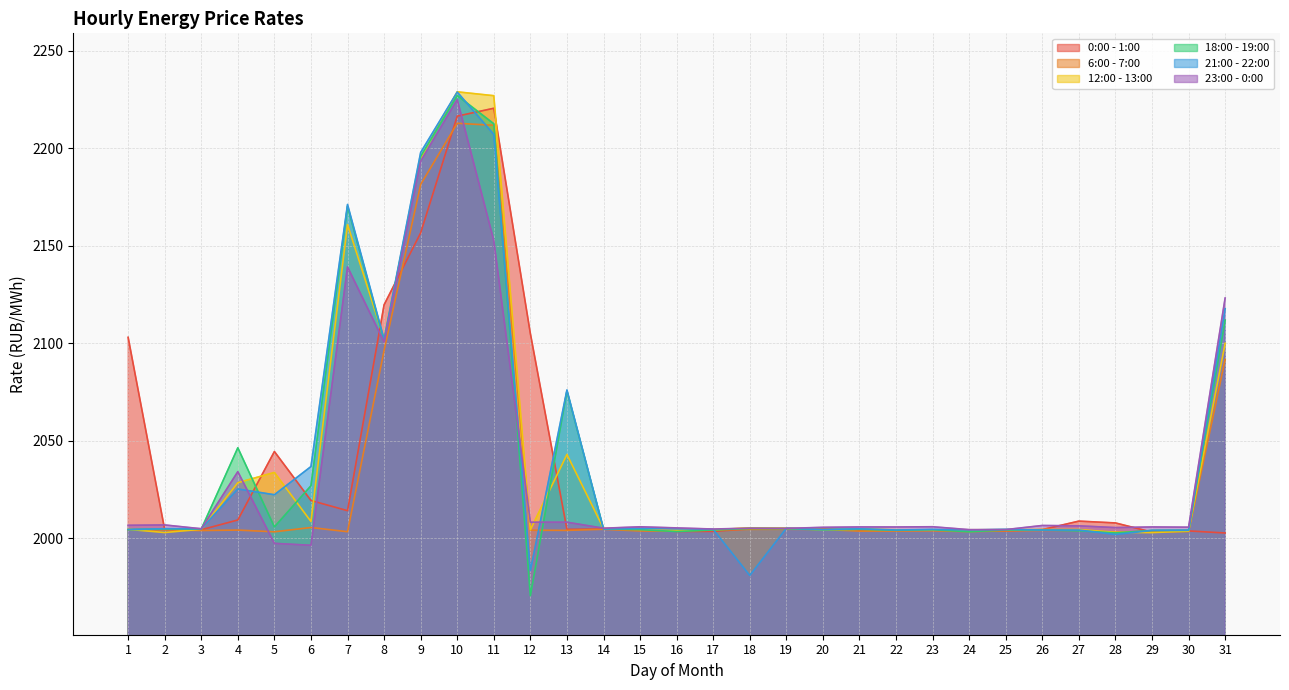

What is the spread (max minus min) of values at 15?

2.1